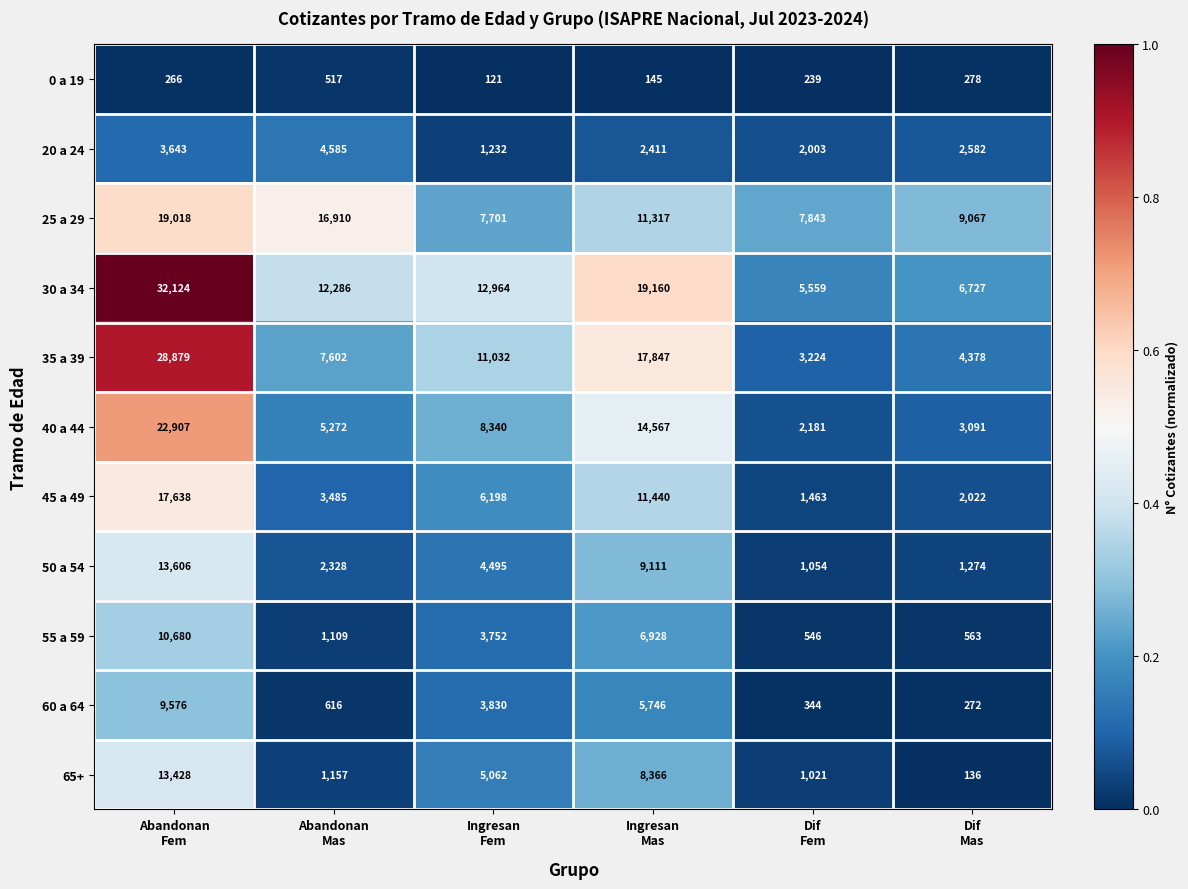

What is the difference between the maximum and minimum values in the 60 a 64 series?

9304